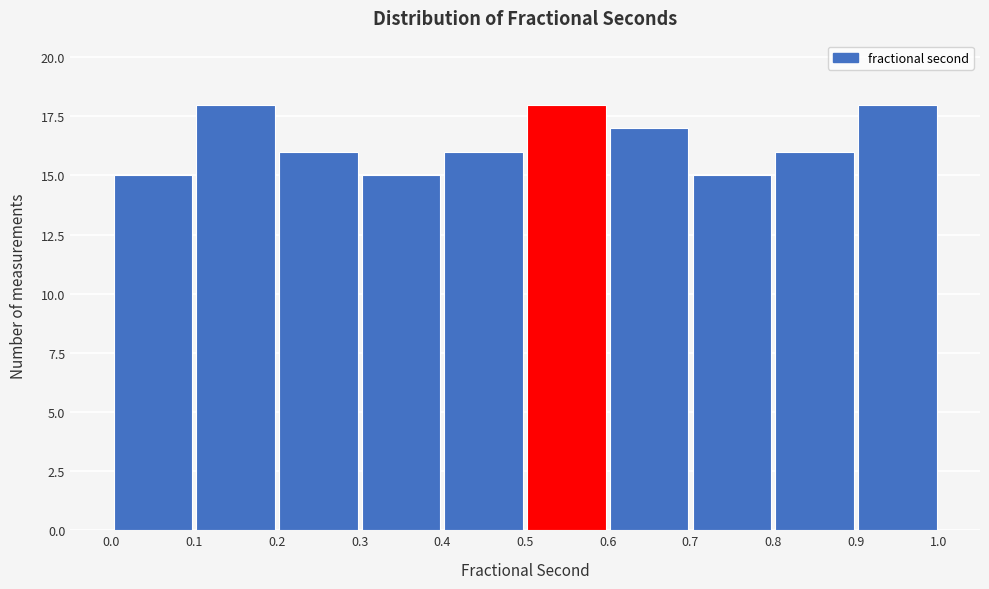

Reading left to right, list every bar in this chart as the range it spans on the x-axis followed by its height. The values are not printed on the chart, so give them approximately, as read against the axis.

0.0 to 0.1: 15
0.1 to 0.2: 18
0.2 to 0.3: 16
0.3 to 0.4: 15
0.4 to 0.5: 16
0.5 to 0.6: 18
0.6 to 0.7: 17
0.7 to 0.8: 15
0.8 to 0.9: 16
0.9 to 1.0: 18